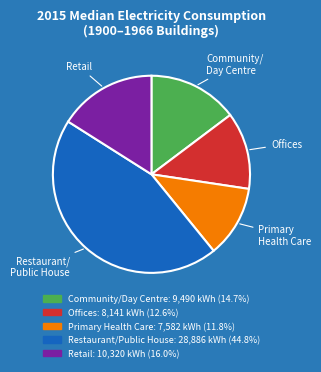

Does any single category account for the majority?

No